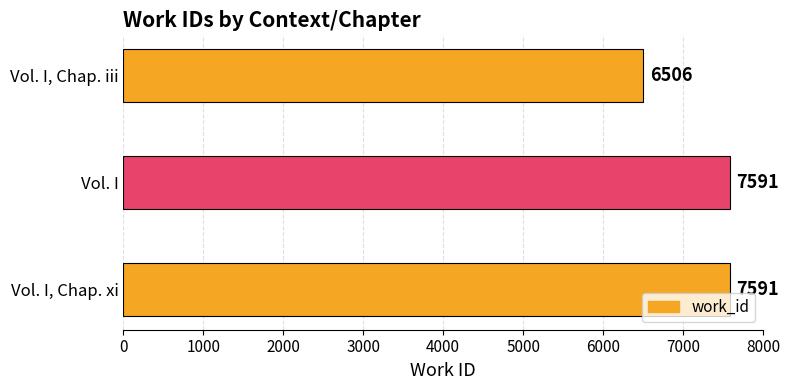

What is the sum of all values?

21688